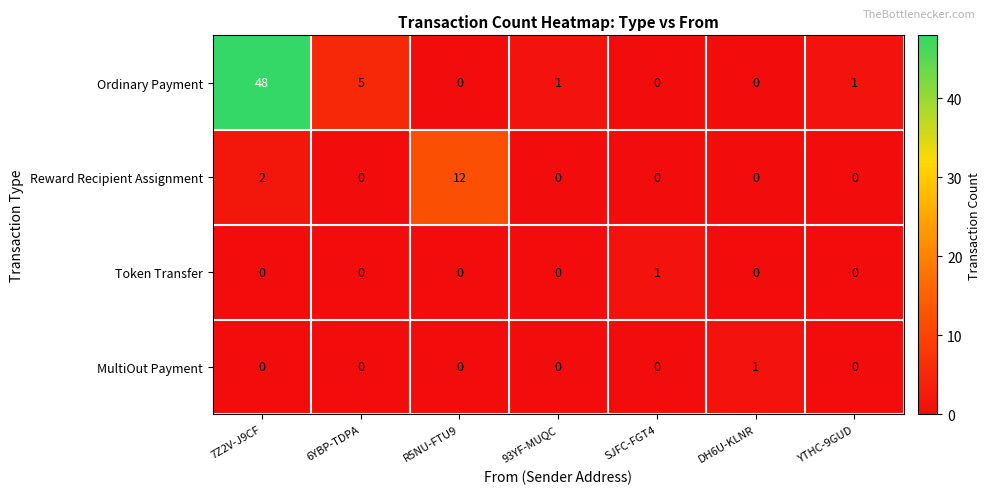

How many categories are shown in the chart?

7